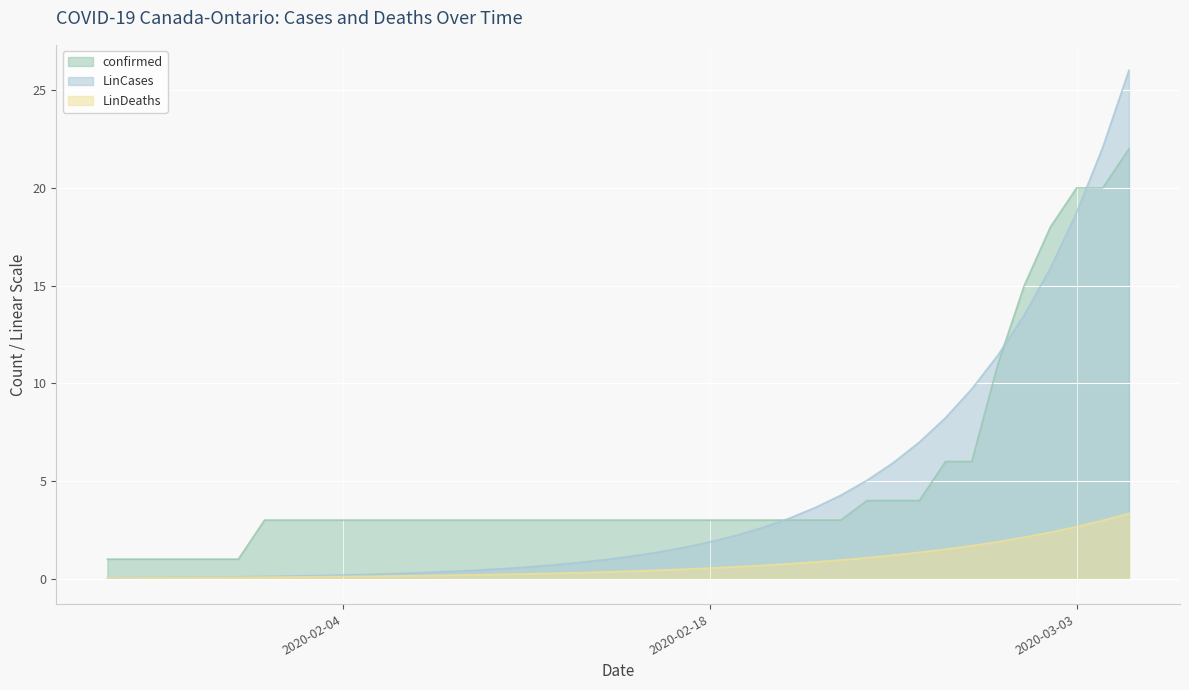

Where does the confirmed series first go above 3?

2020-02-24